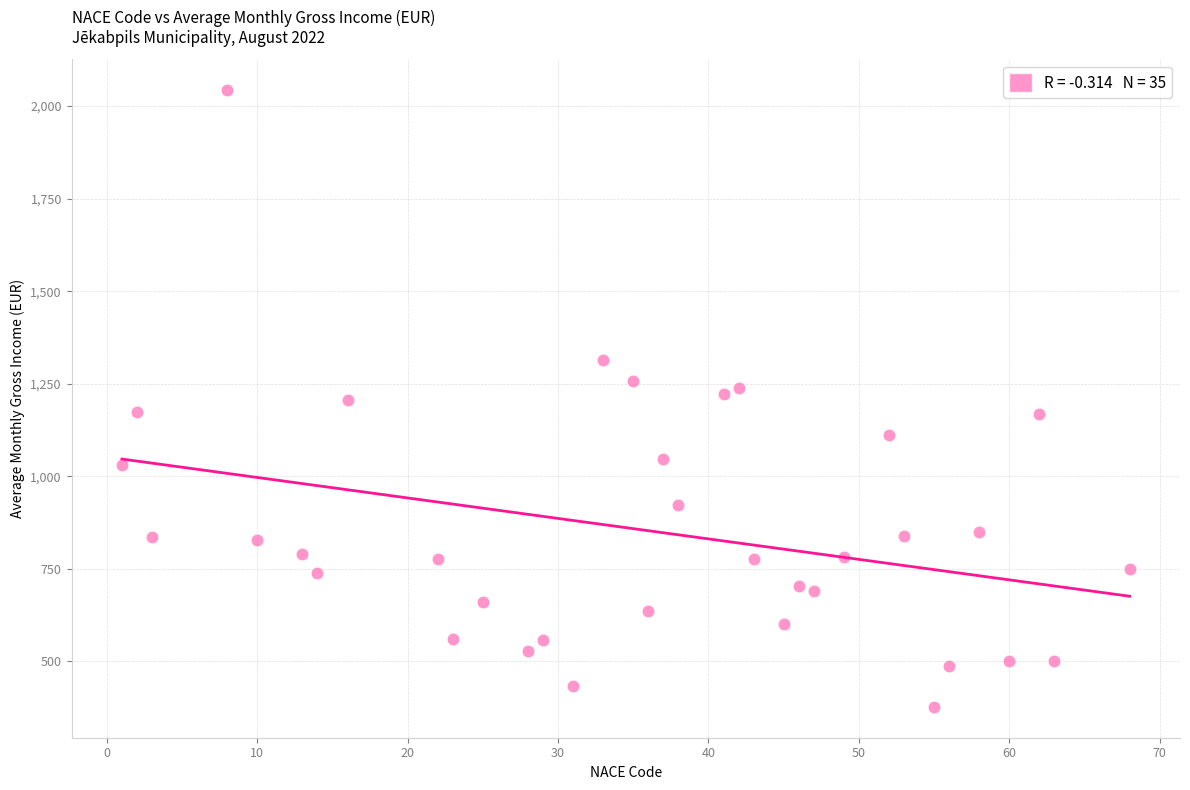

What is the range of Y values (max minus min)?

1666.1